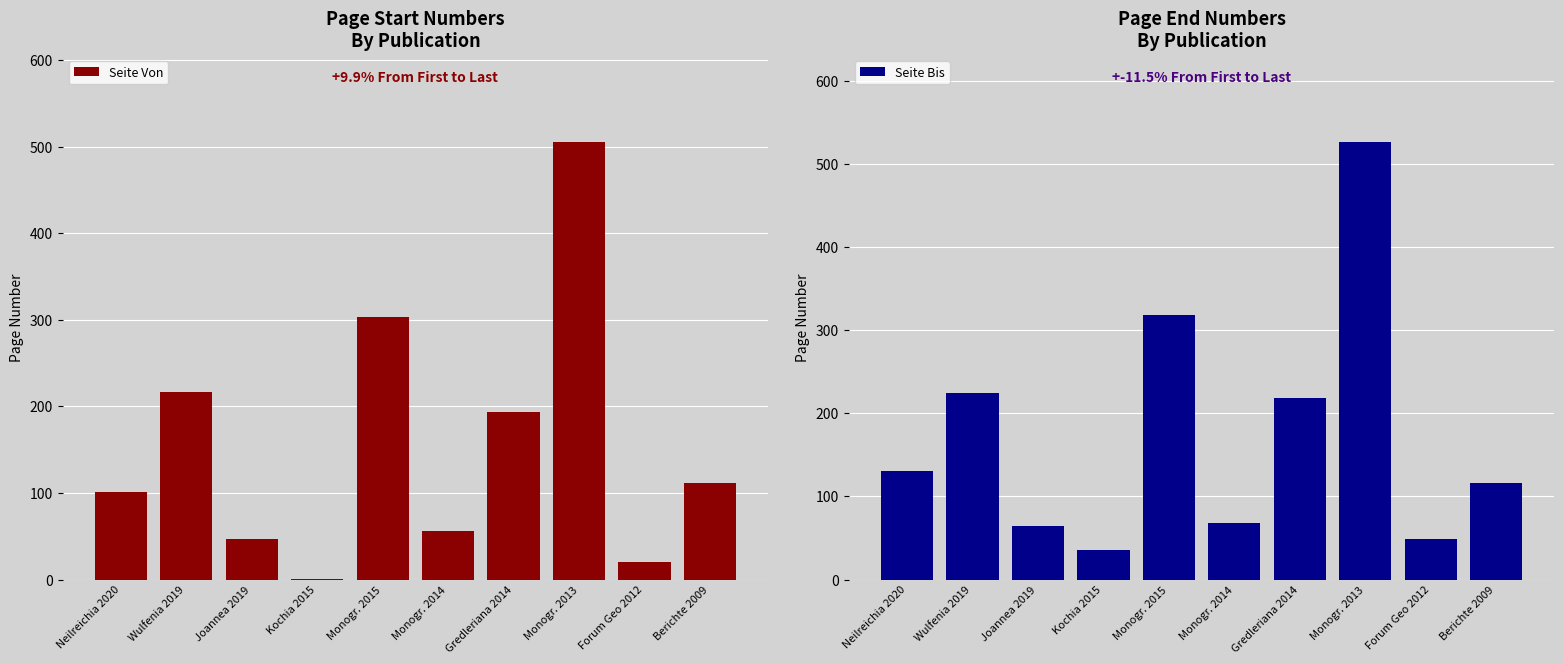

List the series in order of their peak value, lowest first.

Seite Von, Seite Bis